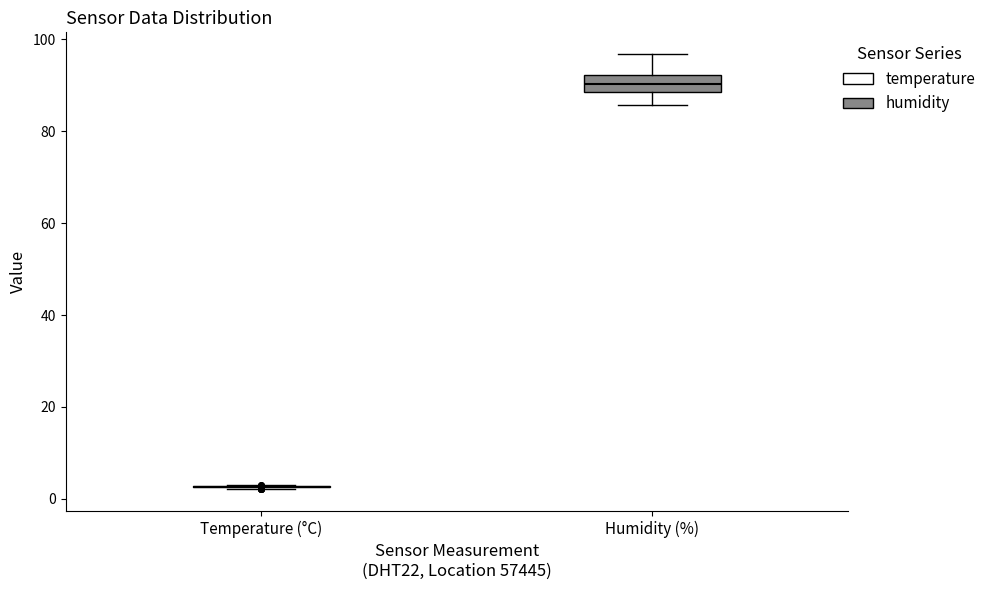

Reading left to right, transcribe this box plot: for each box, give where its median line is, the range the box spans, and where its two whiskers end, as read against the y-axis. The values are not printed on the chart, so give them approximately, as read against the axis.

Temperature (°C): box collapsed to a line at 2, whiskers 2 to 4
Humidity (%): median 90, box 88 to 92, whiskers 86 to 96